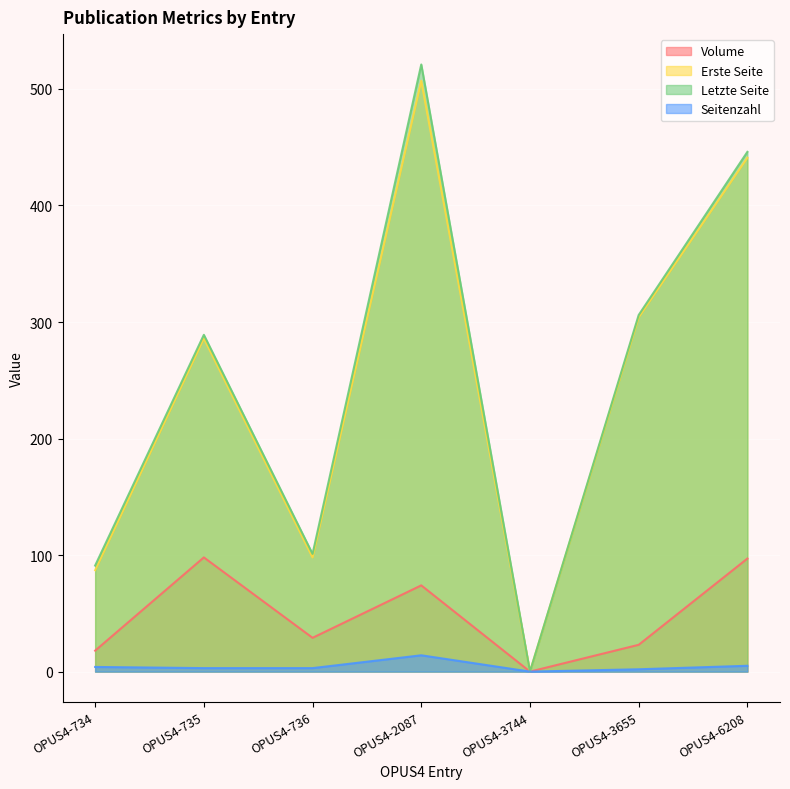

Is it true that Volume equals 6 at OPUS4-734?

False